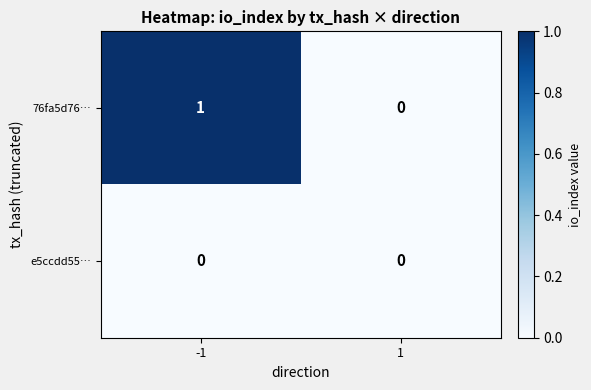

Rank the series by their maximum value, from highest to lowest.

76fa5d76…, e5ccdd55…